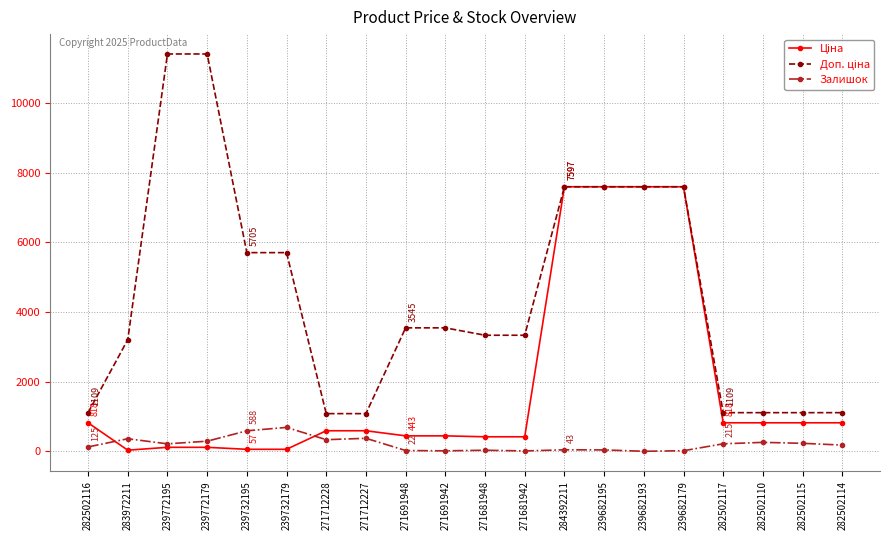

What is the average value of the Залишок series?

201.0